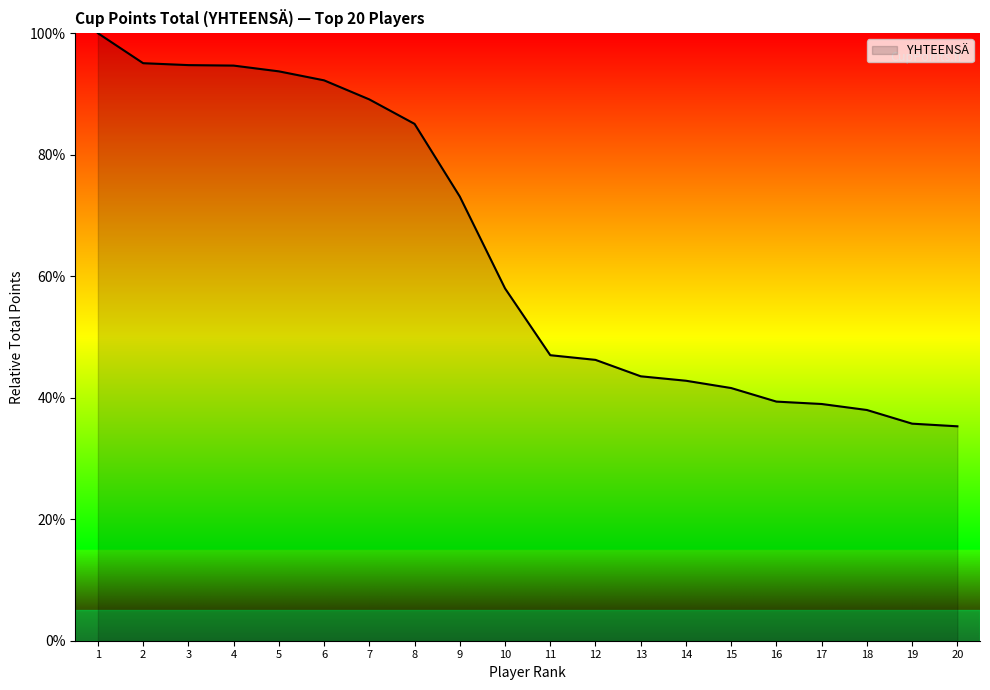

What is the difference between the maximum and minimum values?

64.7